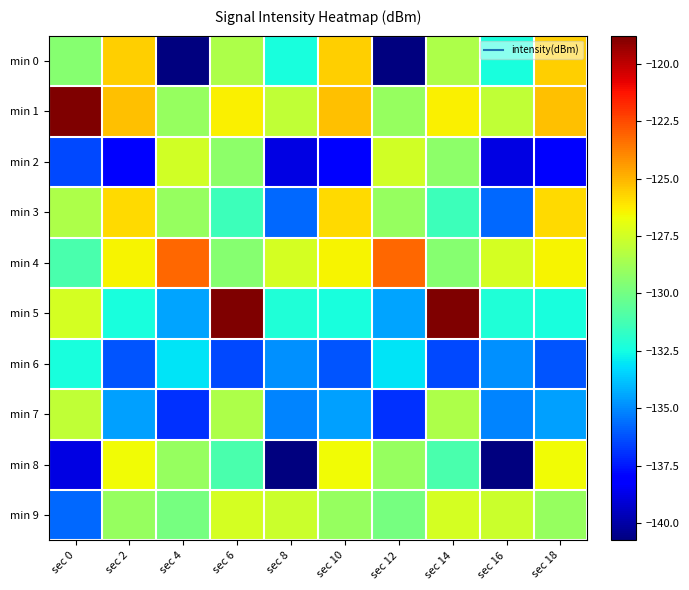

Count the number of categories in the chart.

10